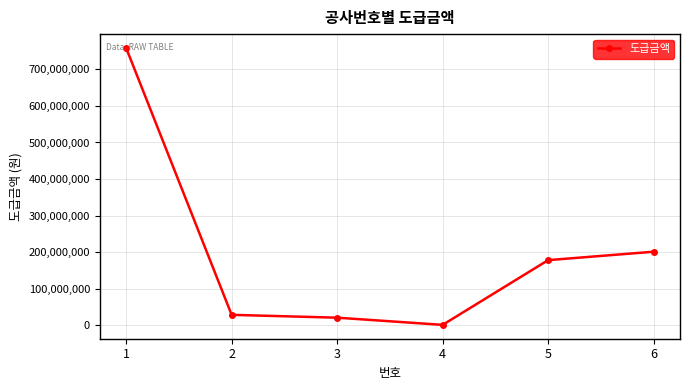

Reading left to right, list all the values displayed in this chart.

758560000	28674000	20917000	1228000	178282000	201310000